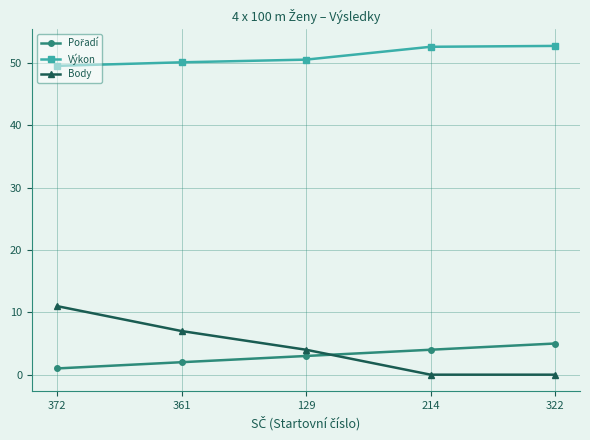

True or false: Výkon has more than 2 interior local peaks.

False